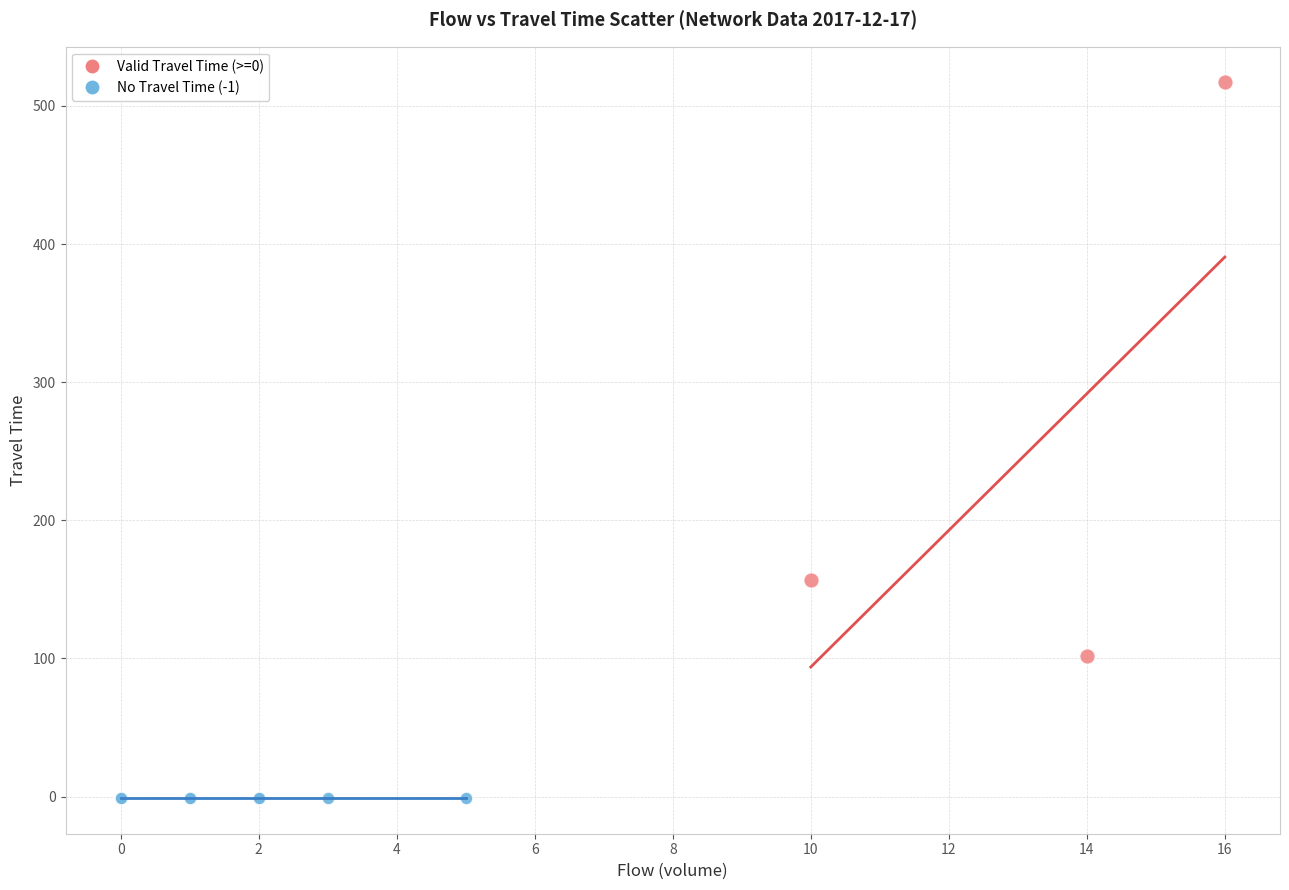

Which series contains the highest Y value?

Valid Travel Time (>=0)